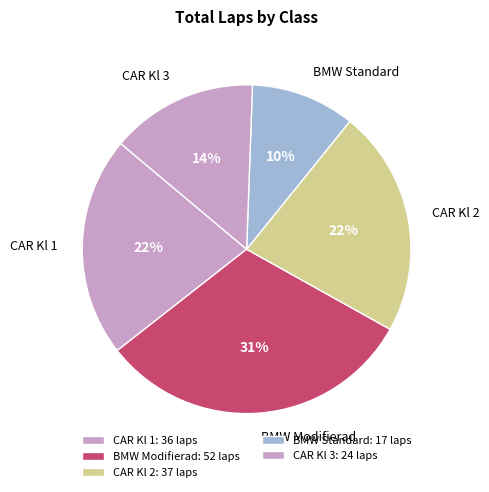

Which has a higher value, BMW Modifierad or BMW Standard?

BMW Modifierad